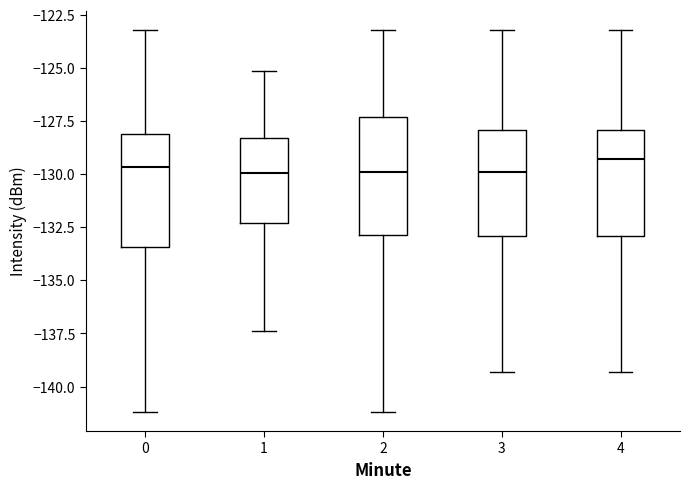

Where is the upper edge of the box at x = 1 on the y-axis? The values are not printed on the chart, so give them approximately, as read against the axis.

-128.5